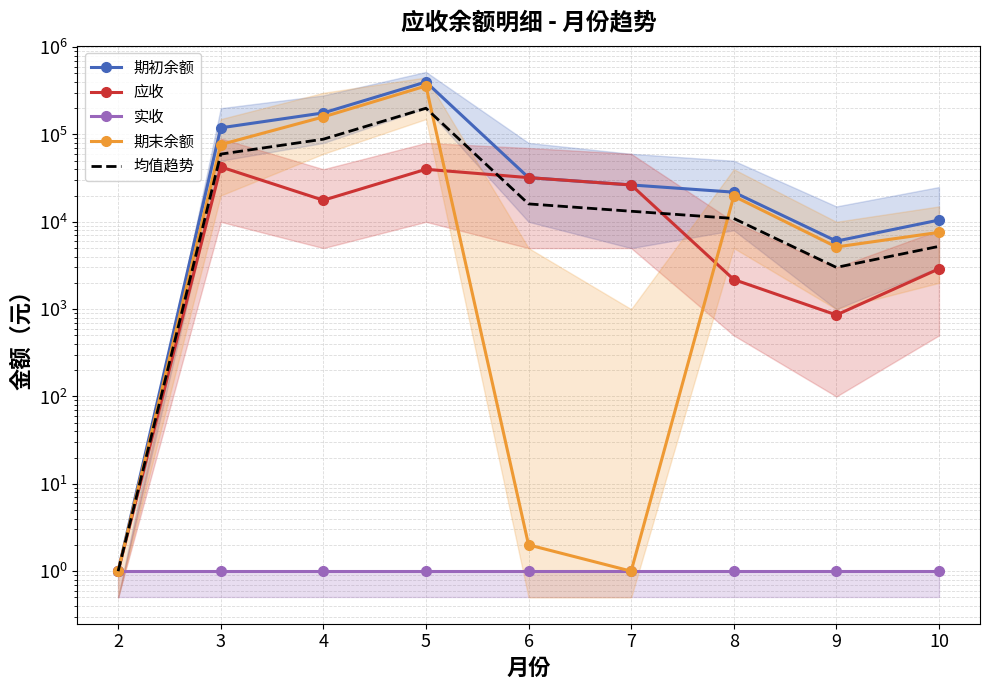

True or false: 期末余额 and 期初余额 intersect in this chart.

False